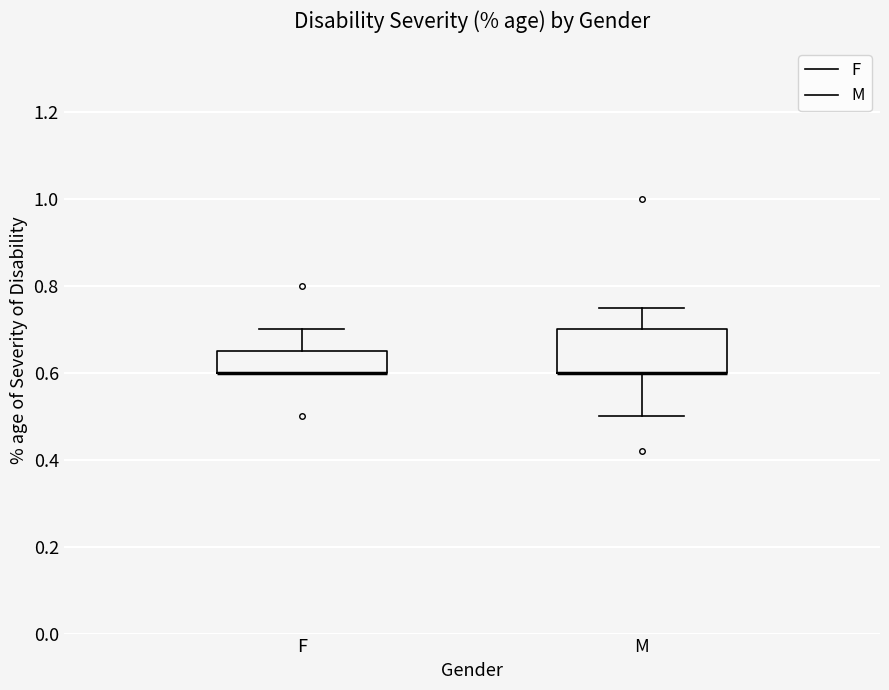

Which box is the tallest, from its lower edge to its upper edge?

M